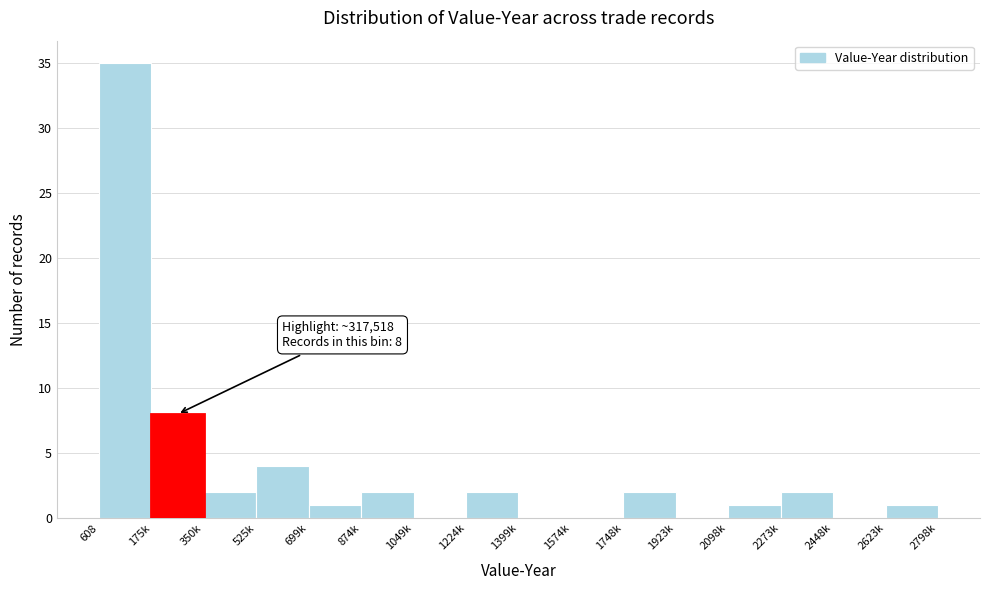

Reading left to right, what are all the values shown in this chart?

608=35	175k=8	350k=2	525k=4	699k=1	874k=2	1049k=0	1224k=2	1399k=0	1574k=0	1748k=2	1923k=0	2098k=1	2273k=2	2448k=0	2623k=1